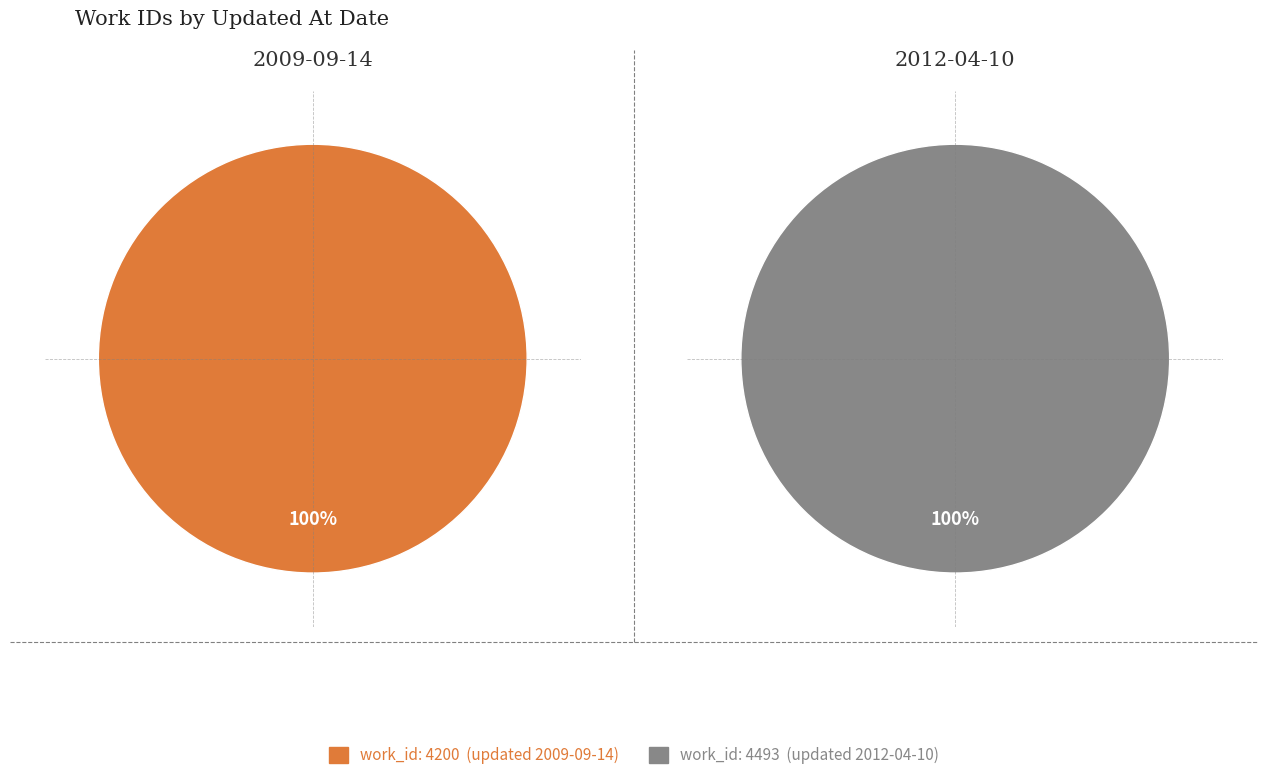

How many segments does this pie chart have?

2